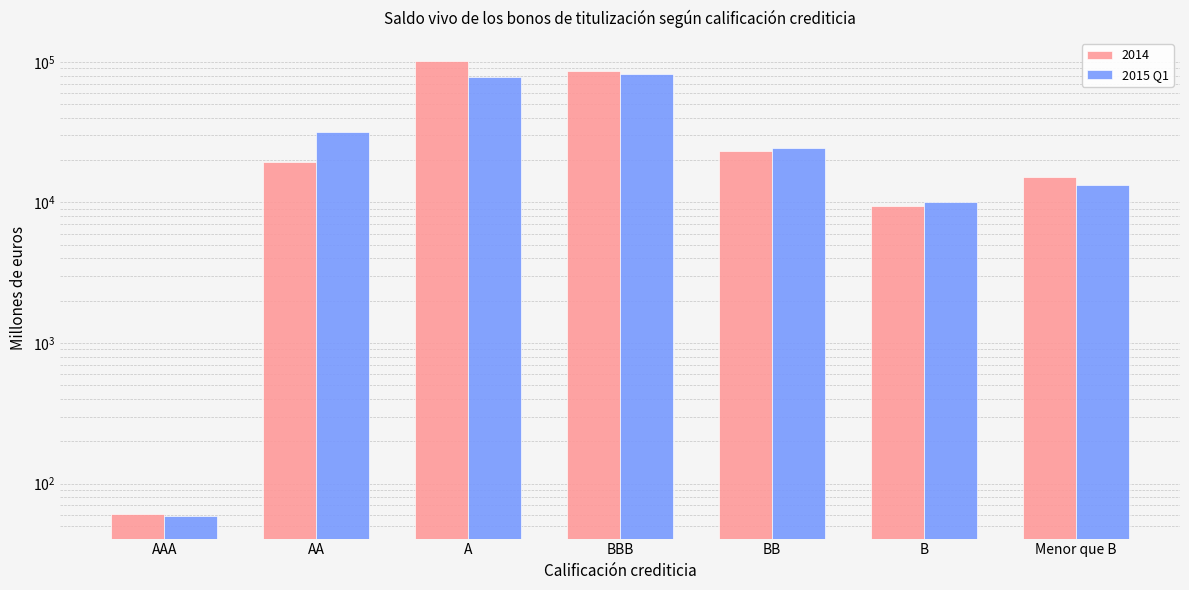

How many data points does each series have?

7